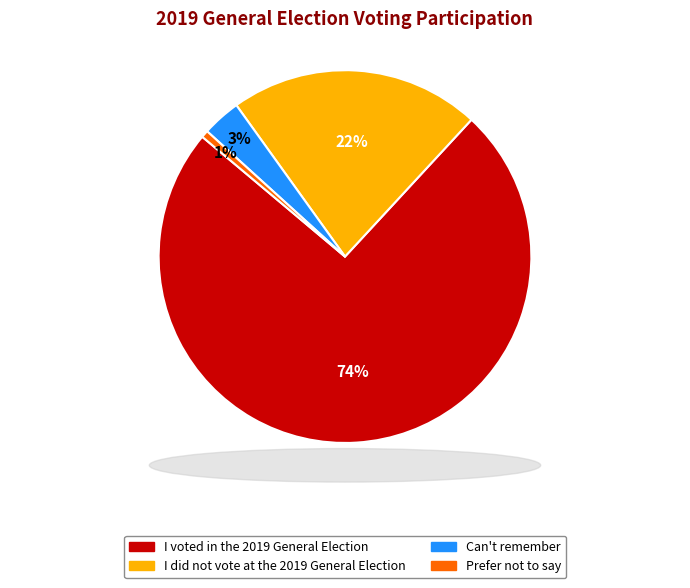

To the nearest percent, what portion does Prefer not to say represent?

1%